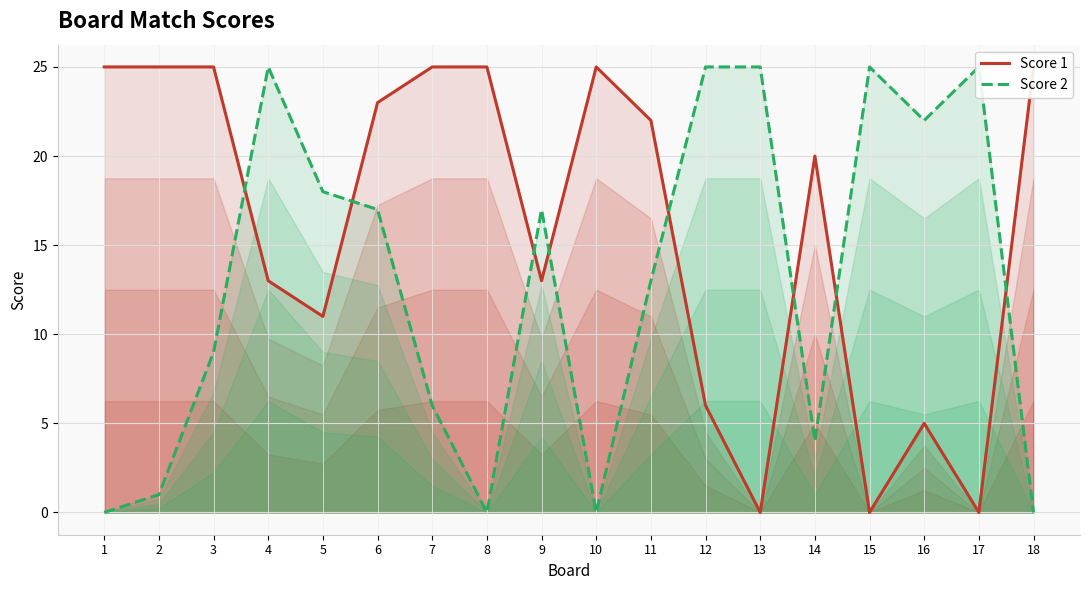

Does the chart display data point markers on the line(s)?

No